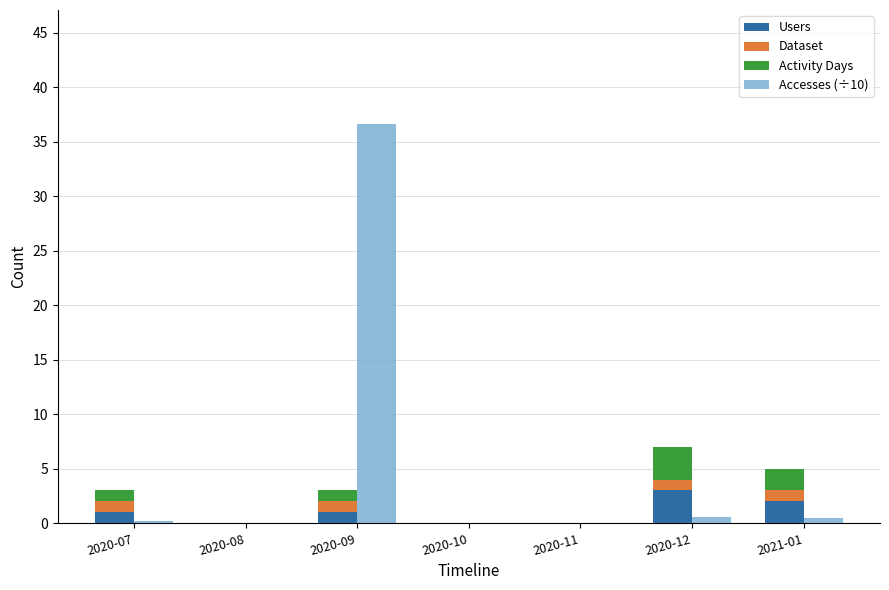

What is the difference between the maximum and second lowest values in the Accesses (÷10) series?

36.6